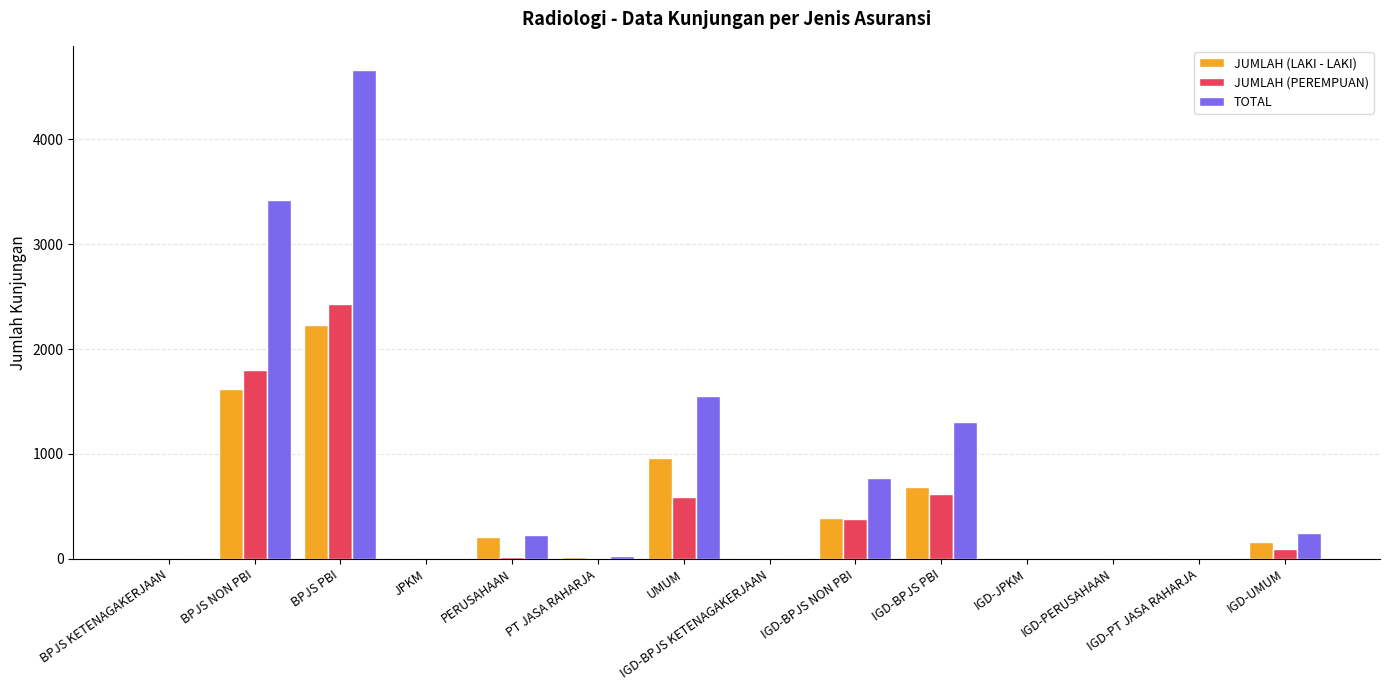

At which category is the sum across all series the highest?

BPJS PBI